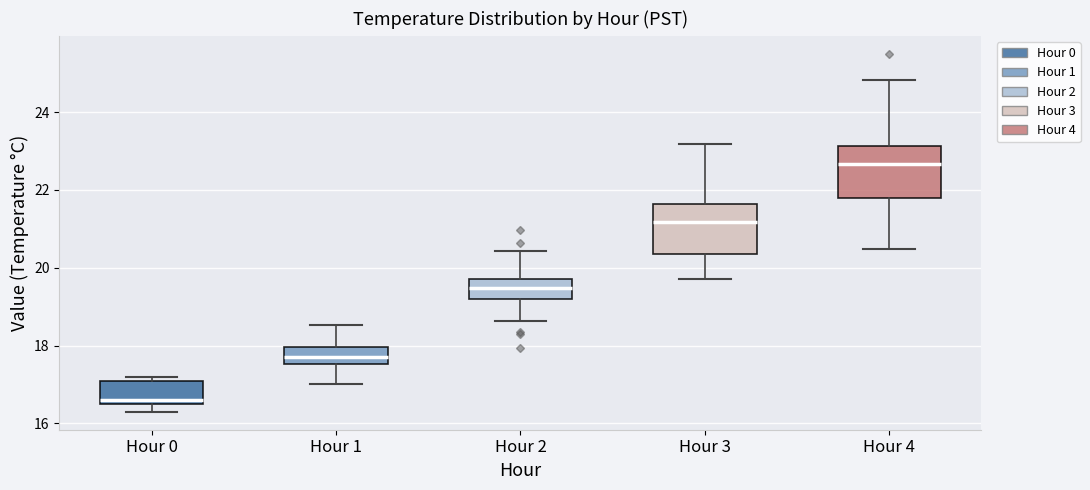

Which box's median line is the lowest?

Hour 0